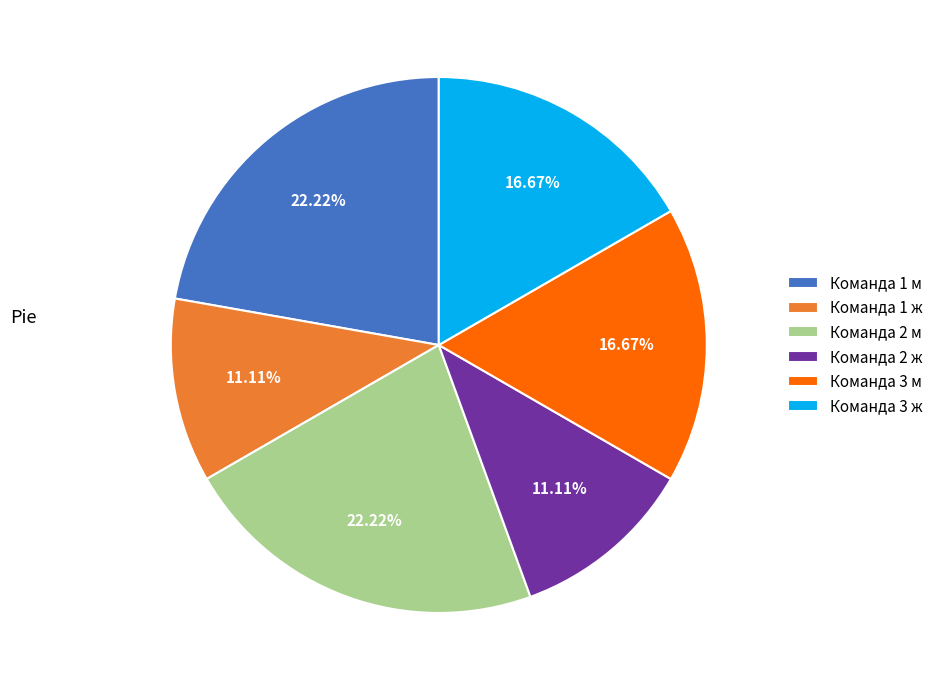

Does any single category account for the majority?

No